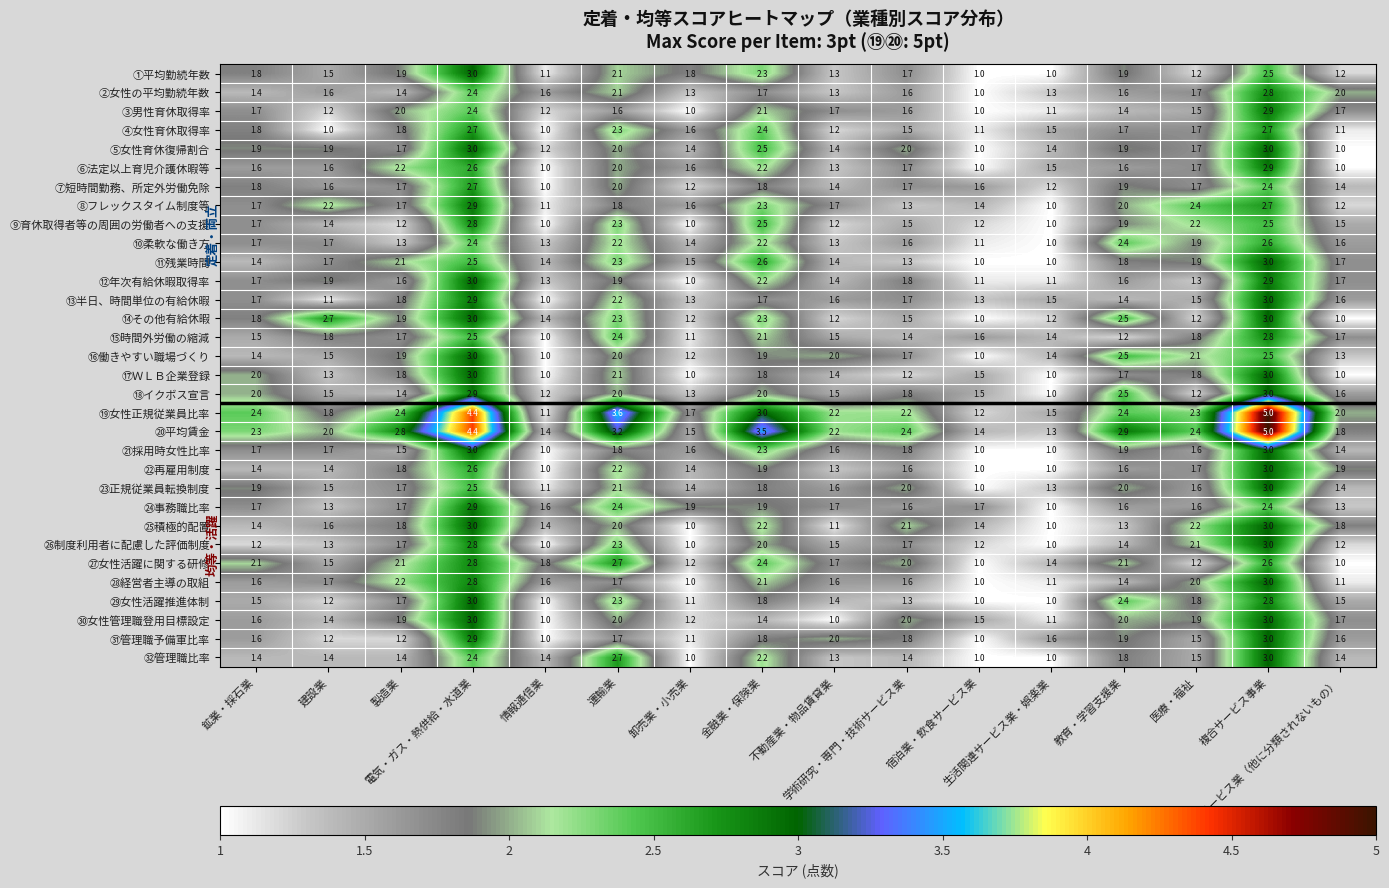

What is the average value of the ⑮時間外労働の縮減 series?

1.7